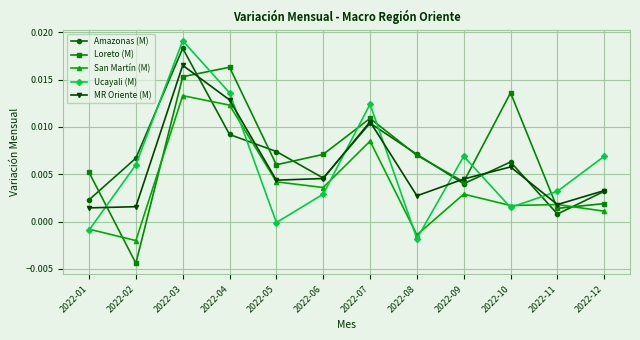

How many times do Loreto (M) and Ucayali (M) cross each other?

7